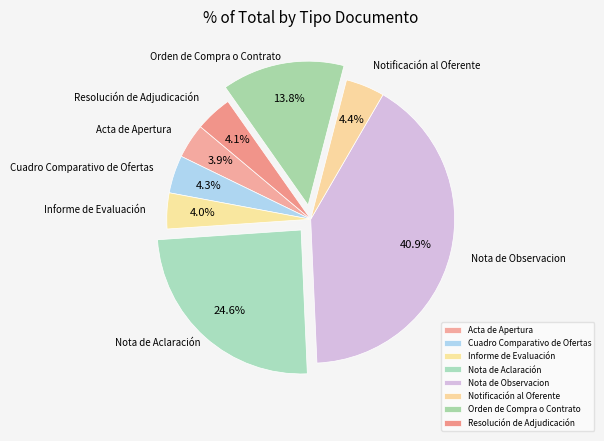

What is the ratio of the value at Resolución de Adjudicación to the value at Acta de Apertura?

1.1